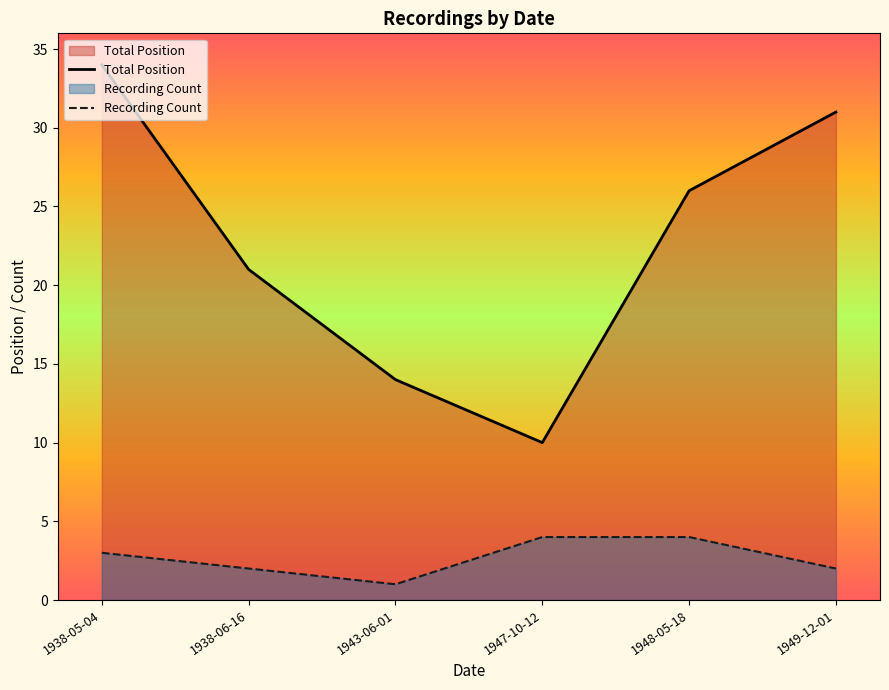

Does the chart have visible grid lines?

No